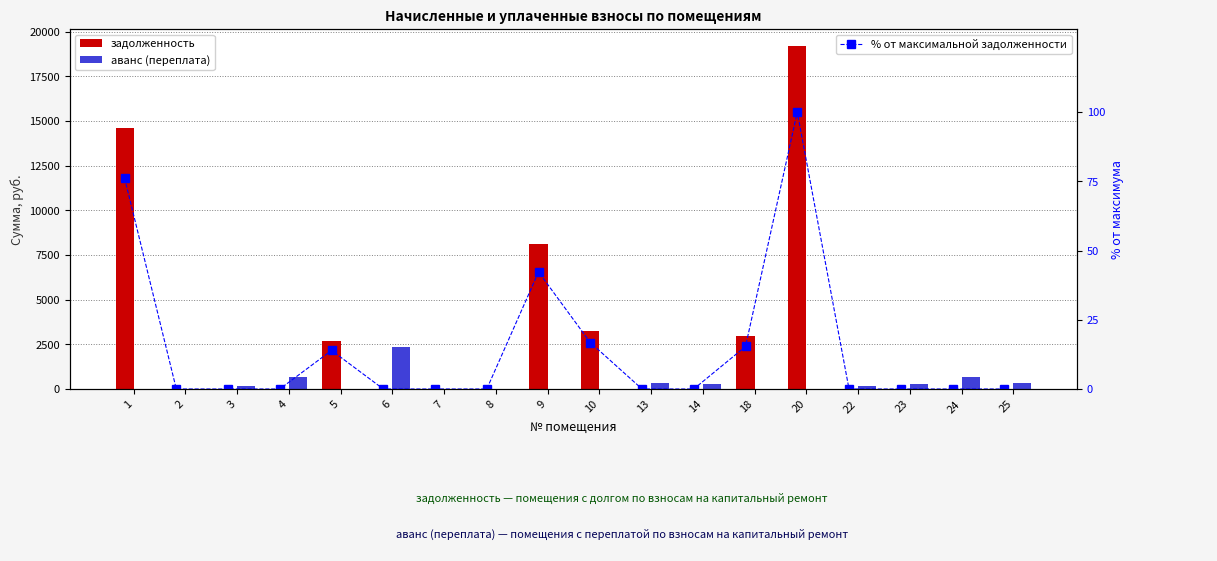

At 6, list the series in order from largest to smallest.

аванс (переплата), задолженность, % от максимальной задолженности